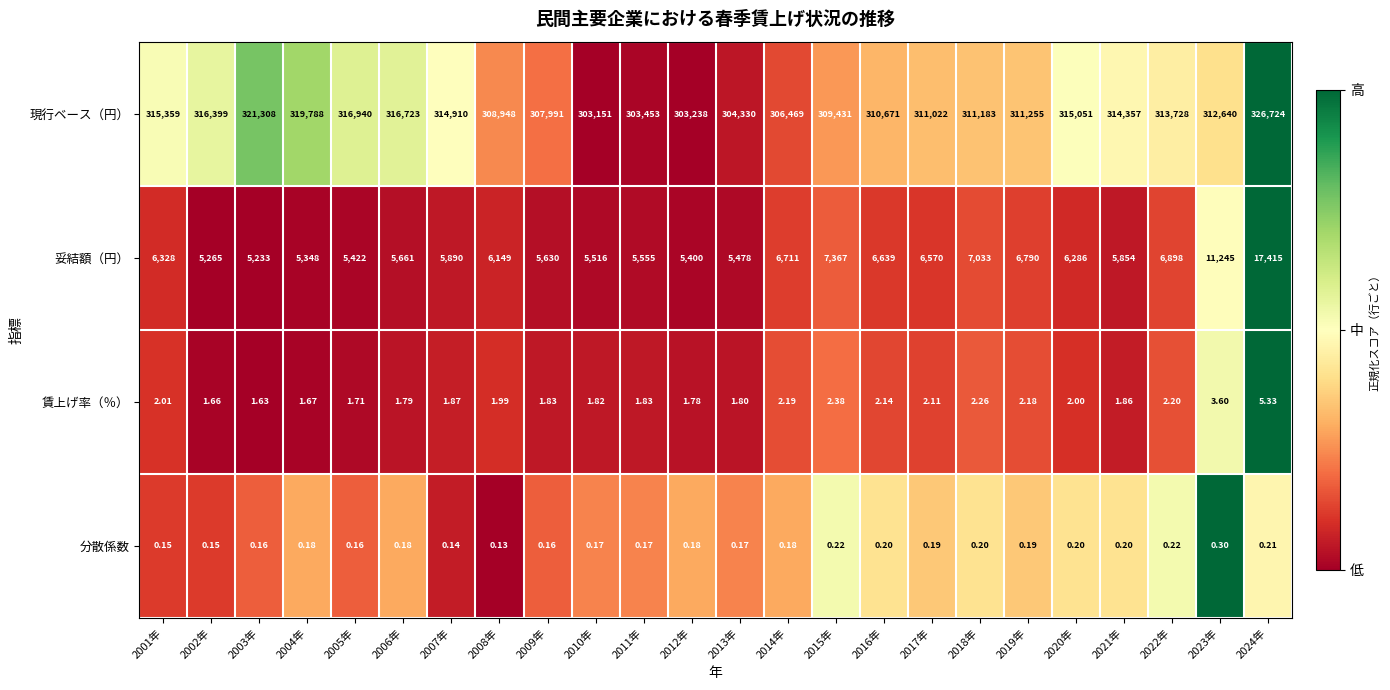

How many data points does each series have?

24